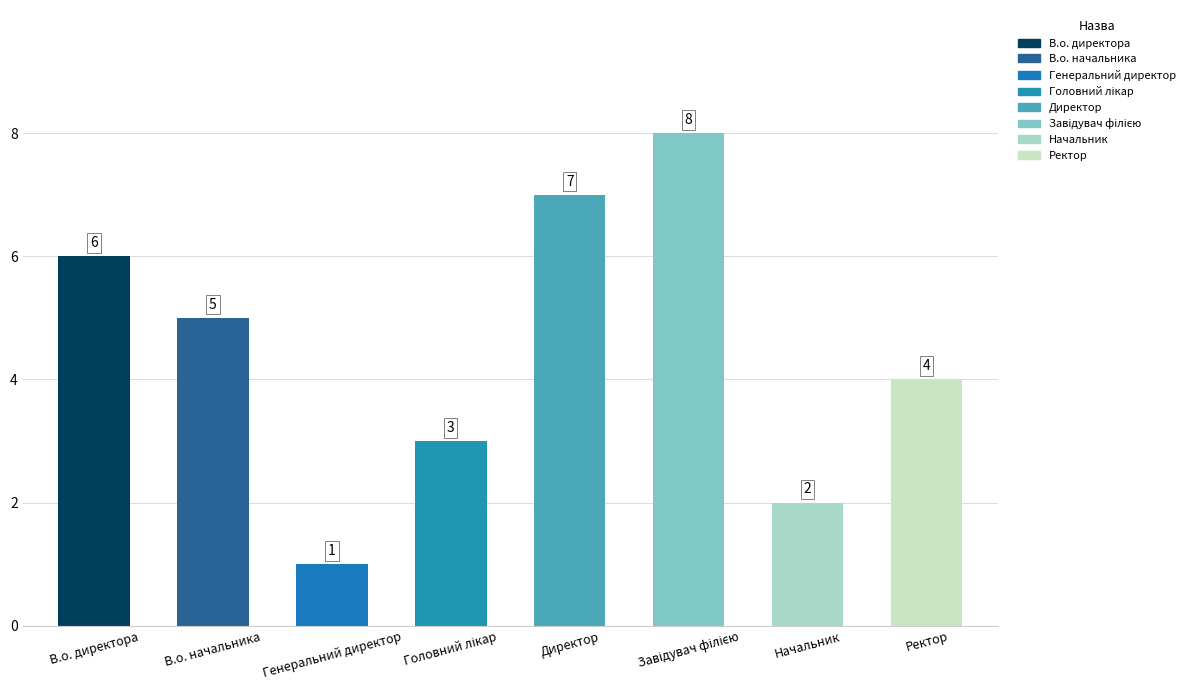

At which category does the chart reach its minimum across all series?

Генеральний директор